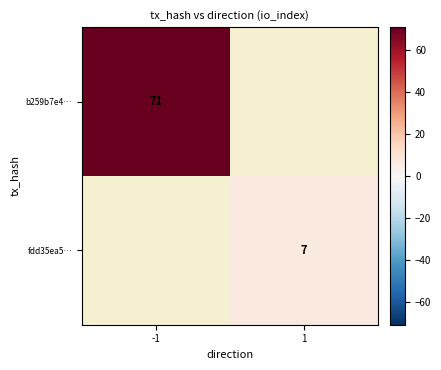

The b259b7e4… series shows 29 at -1. True or false?

False